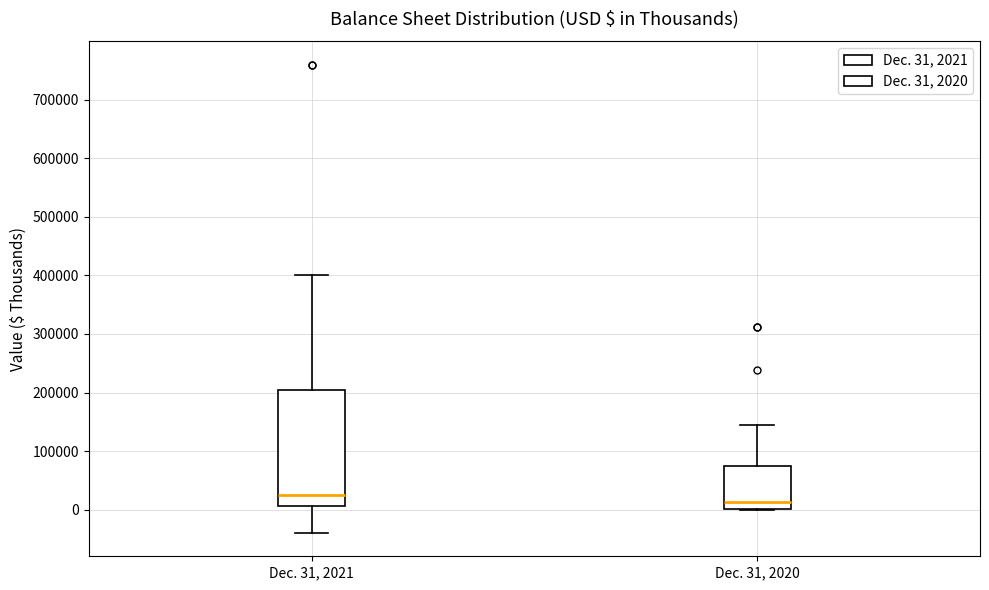

Reading left to right, transcribe this box plot: for each box, give where its median line is, the range the box spans, and where its two whiskers end, as read against the y-axis. The values are not printed on the chart, so give them approximately, as read against the axis.

Dec. 31, 2021: median 30000, box 10000 to 200000, whiskers -40000 to 400000
Dec. 31, 2020: median 10000, box 0 to 70000, whiskers 0 to 140000